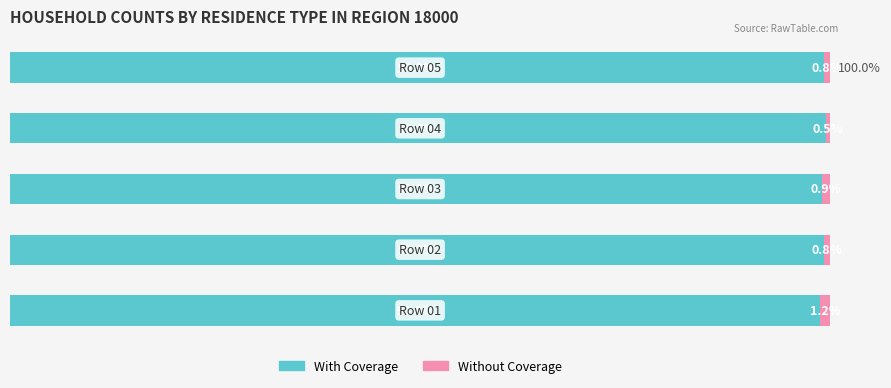

What are all the series names shown in the legend?

With Coverage, Without Coverage